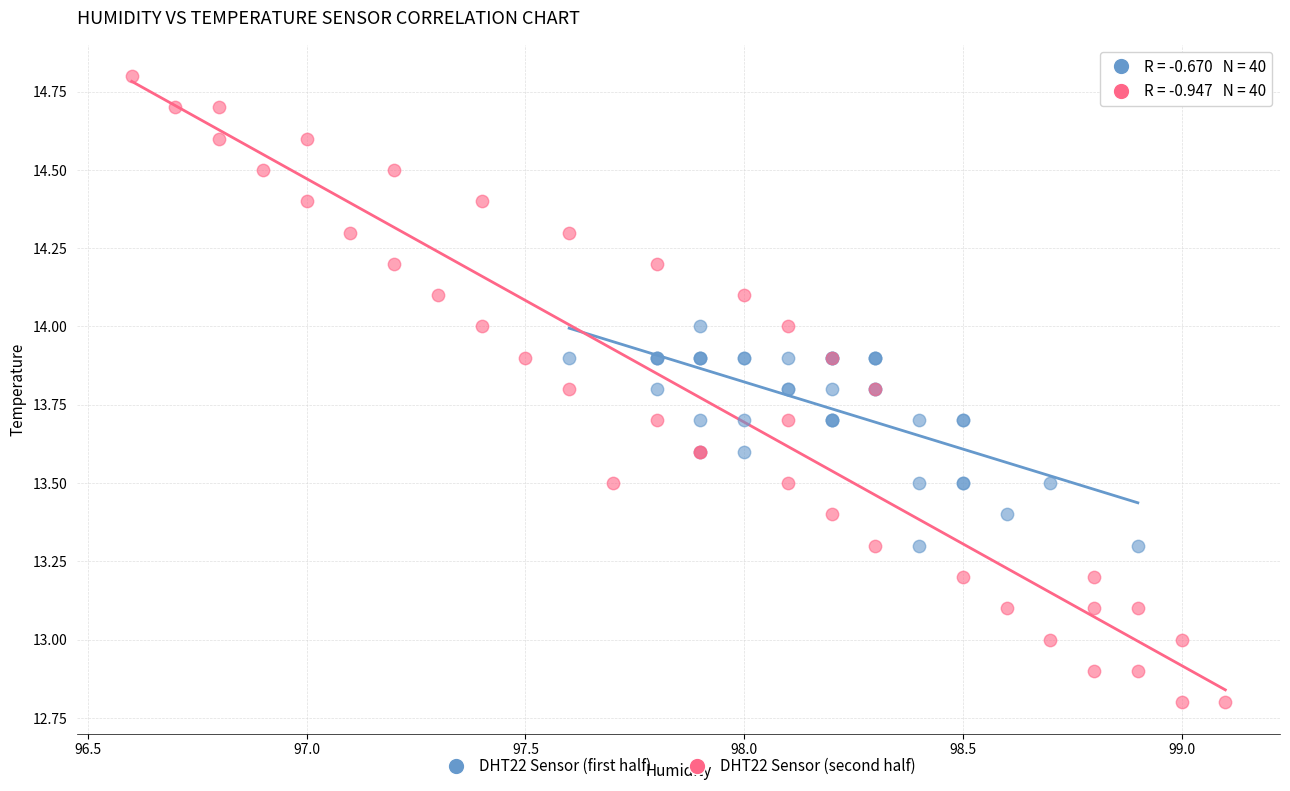

Which series reaches the minimum Y coordinate?

DHT22 Sensor (second half)